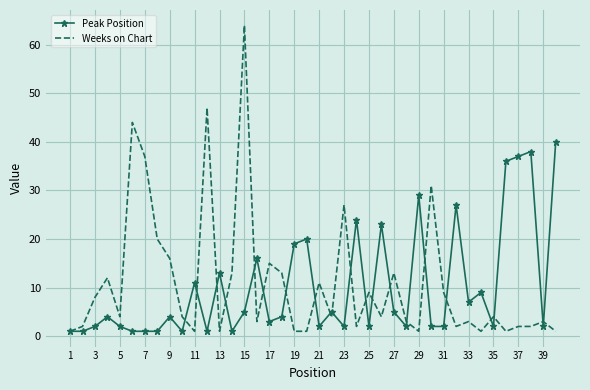

What are all the series names shown in the legend?

Peak Position, Weeks on Chart